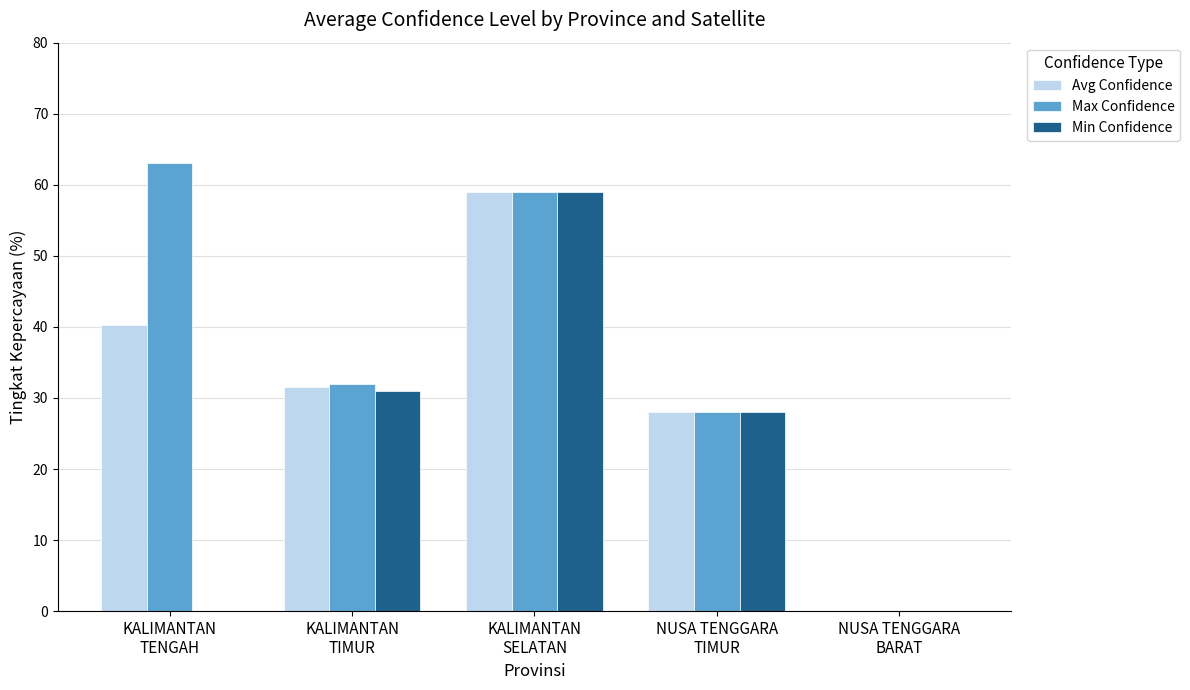

Reading right to left, transcribe all the data shown in this chart.

Avg Confidence: 0.0	28.0	59.0	31.5	40.3
Max Confidence: 0.0	28.0	59.0	32.0	63.0
Min Confidence: 0.0	28.0	59.0	31.0	0.0